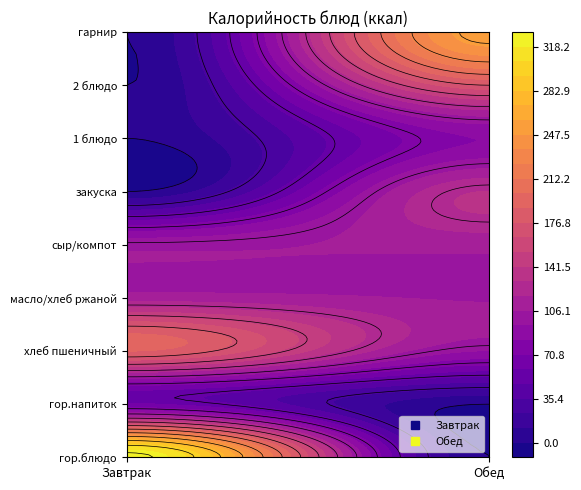

Is the value of Завтрак at масло greater than the value of Обед at масло?

Yes